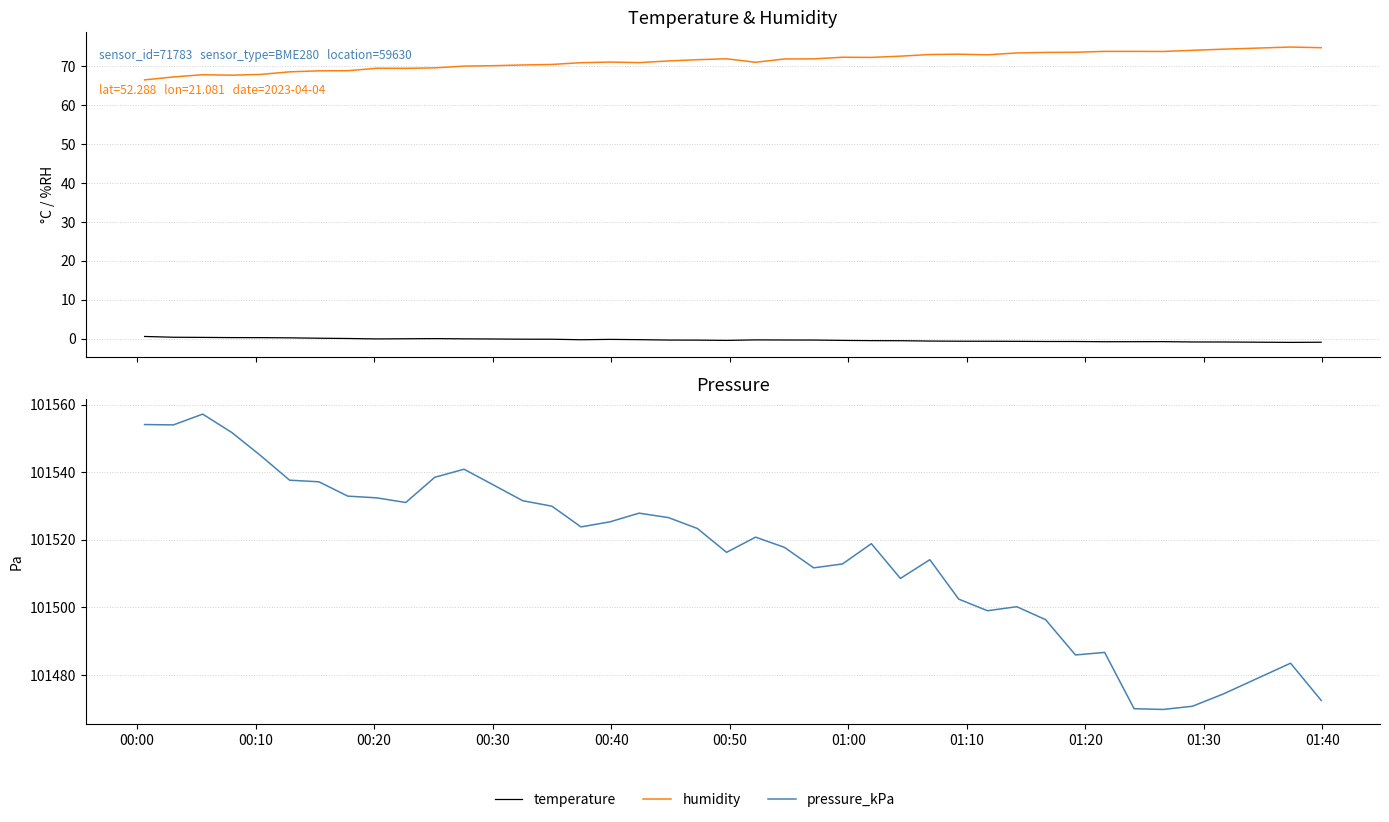

True or false: temperature and pressure_kPa intersect in this chart.

False